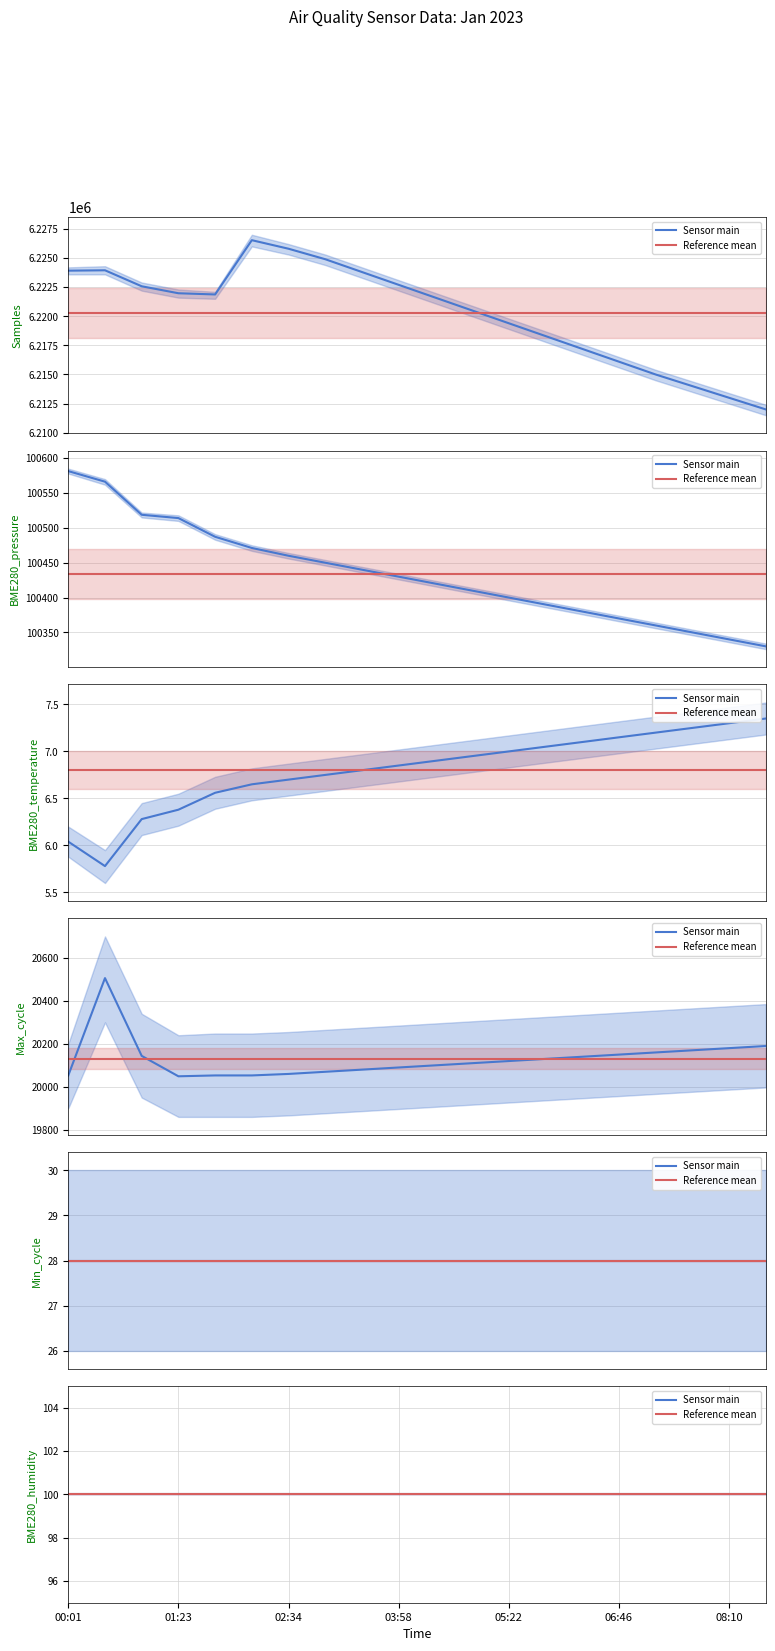

What is the maximum value for Max_cycle?

20506.0